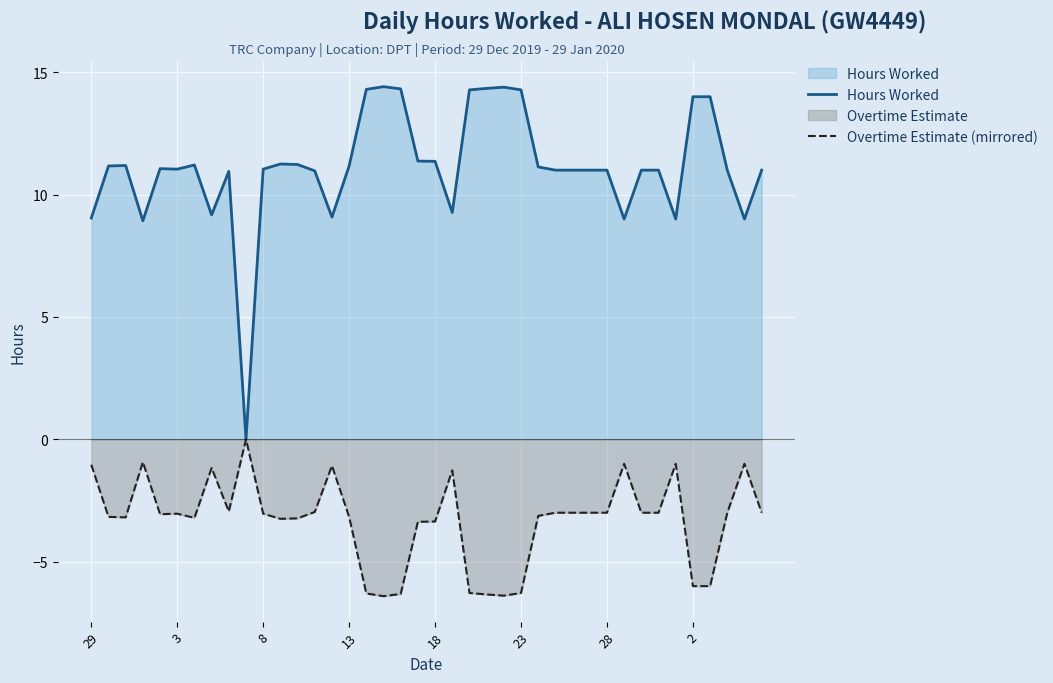

Which series has the largest range (max minus min)?

Hours Worked